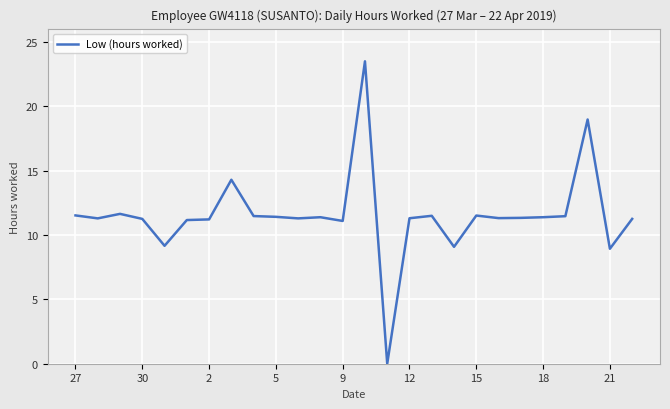

What is the maximum value shown in the chart?

23.5